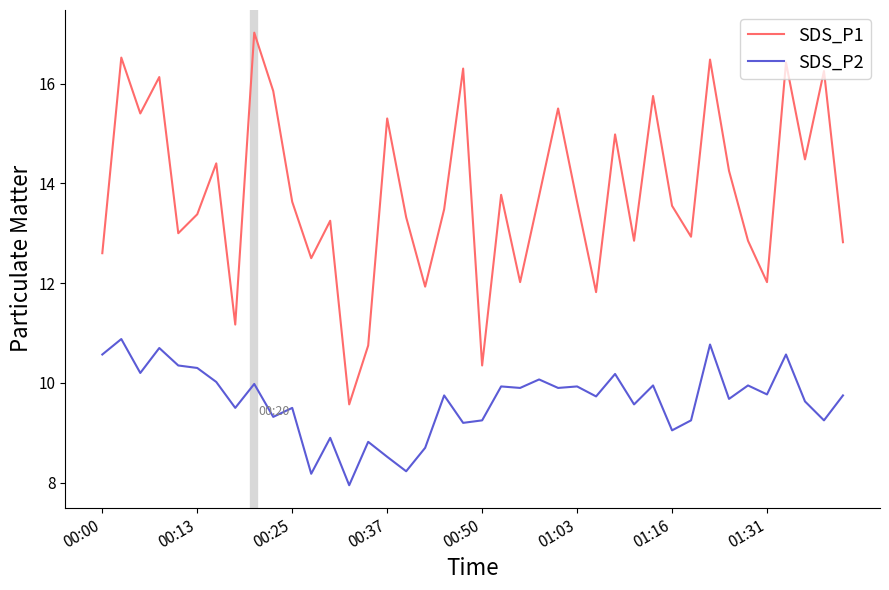

Rank the series by their maximum value, from lowest to highest.

SDS_P2, SDS_P1